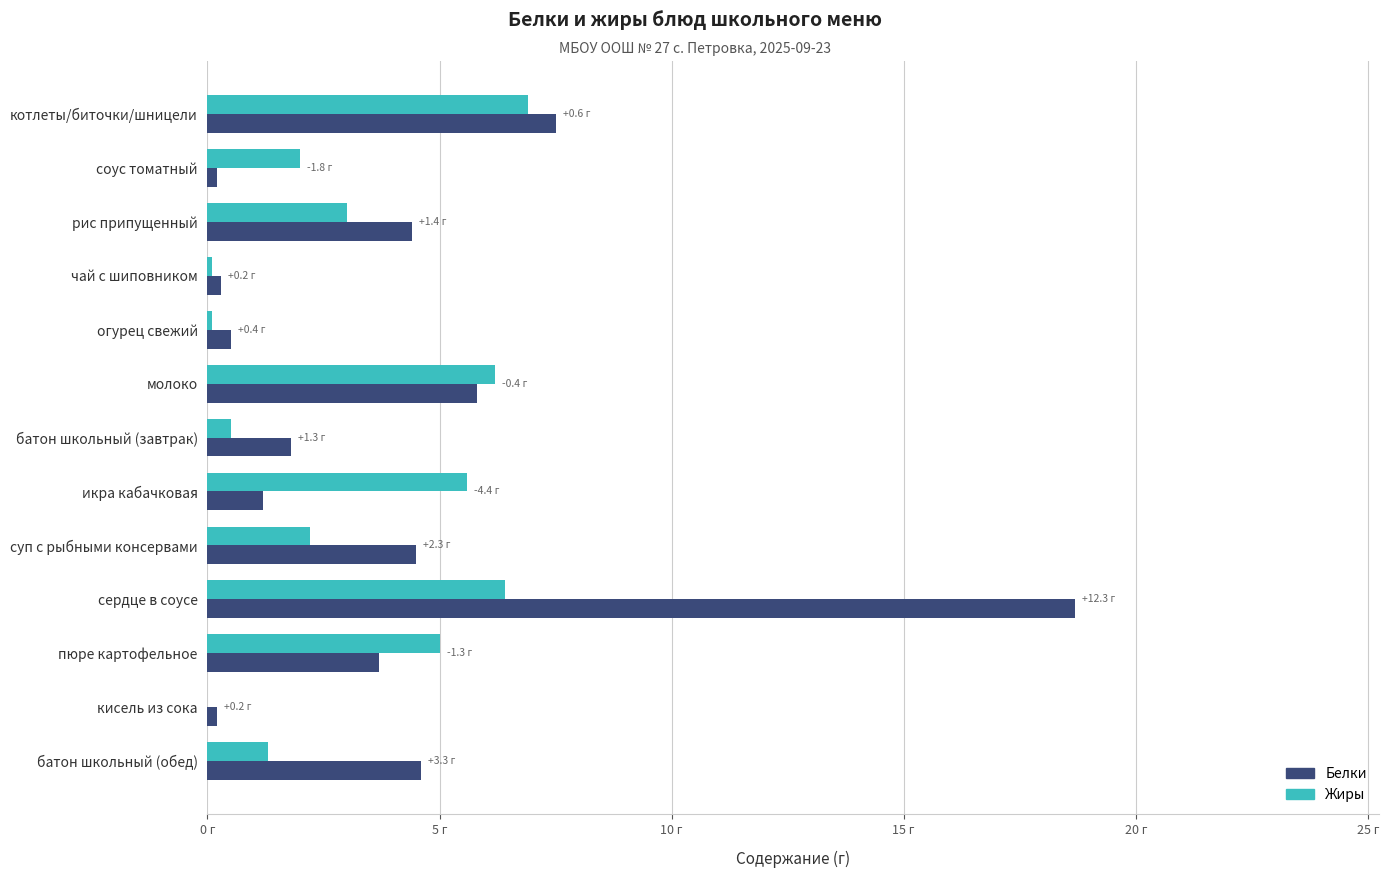

What are all the series names shown in the legend?

Белки, Жиры